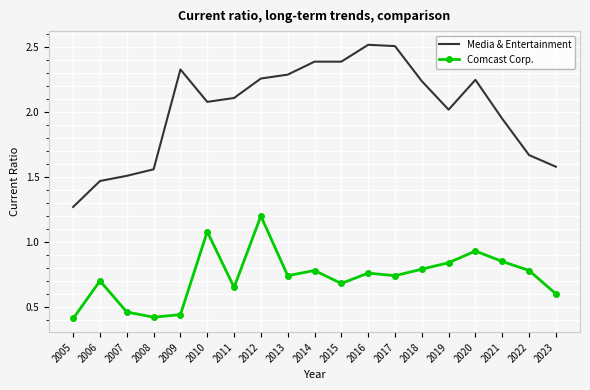

What is the total value across all series at 2022?

2.5